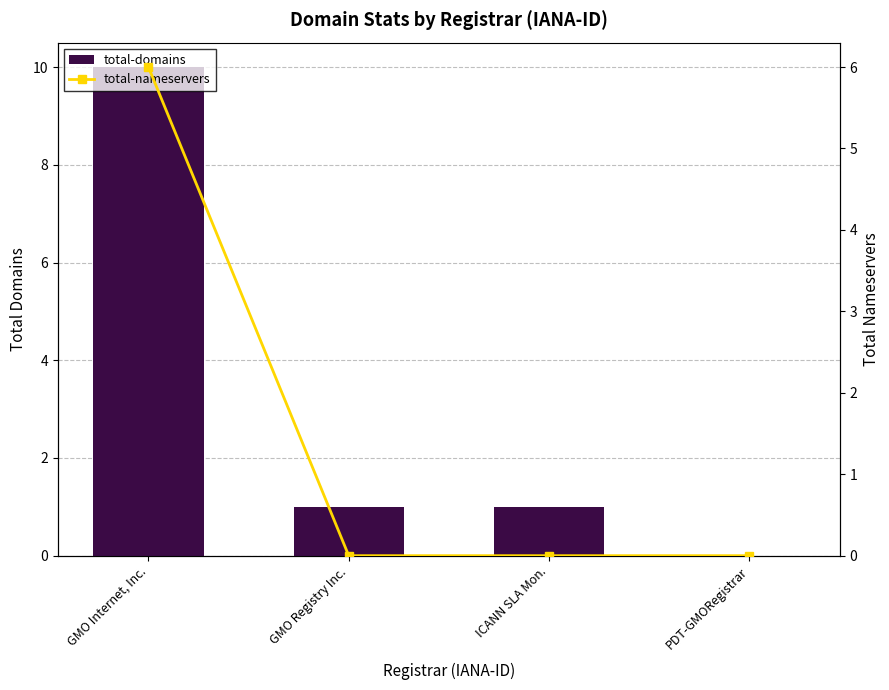

What is the sum of the total-domains values at PDT-GMORegistrar and GMO Internet, Inc.?

10